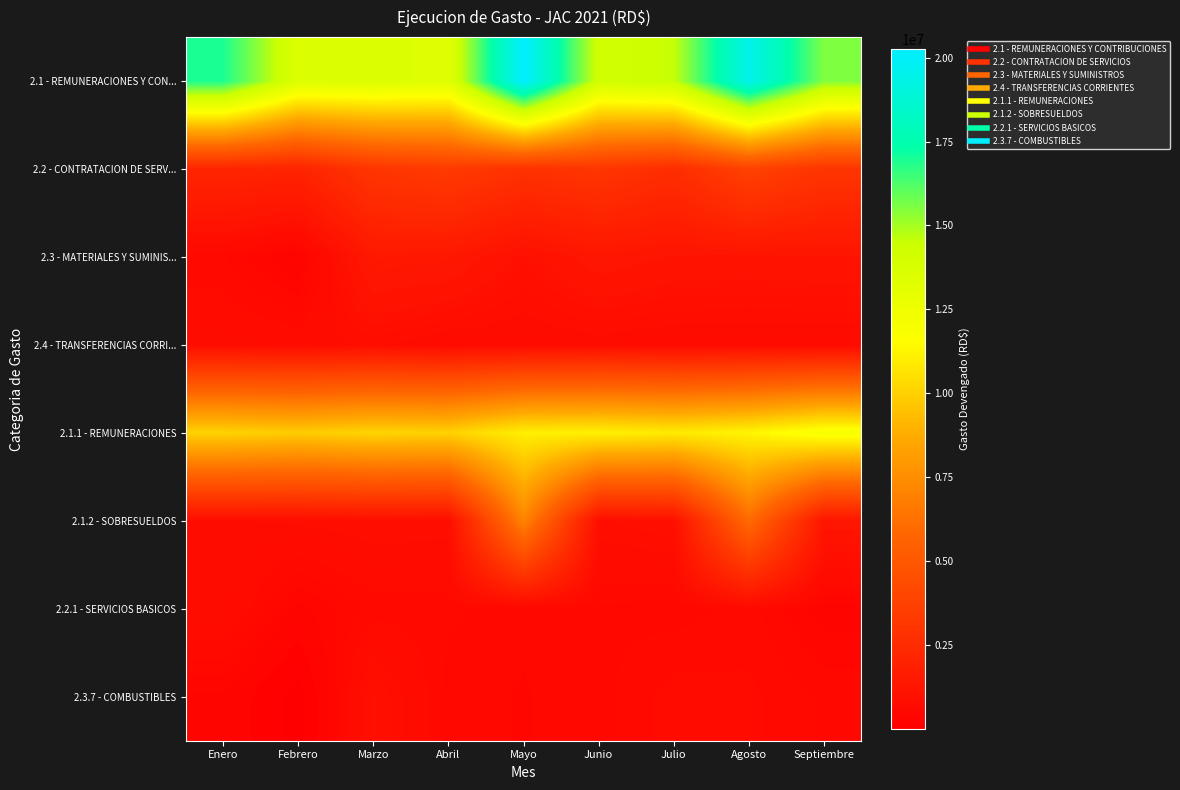

Which series has the largest total across all categories?

2.1 - REMUNERACIONES Y CON...